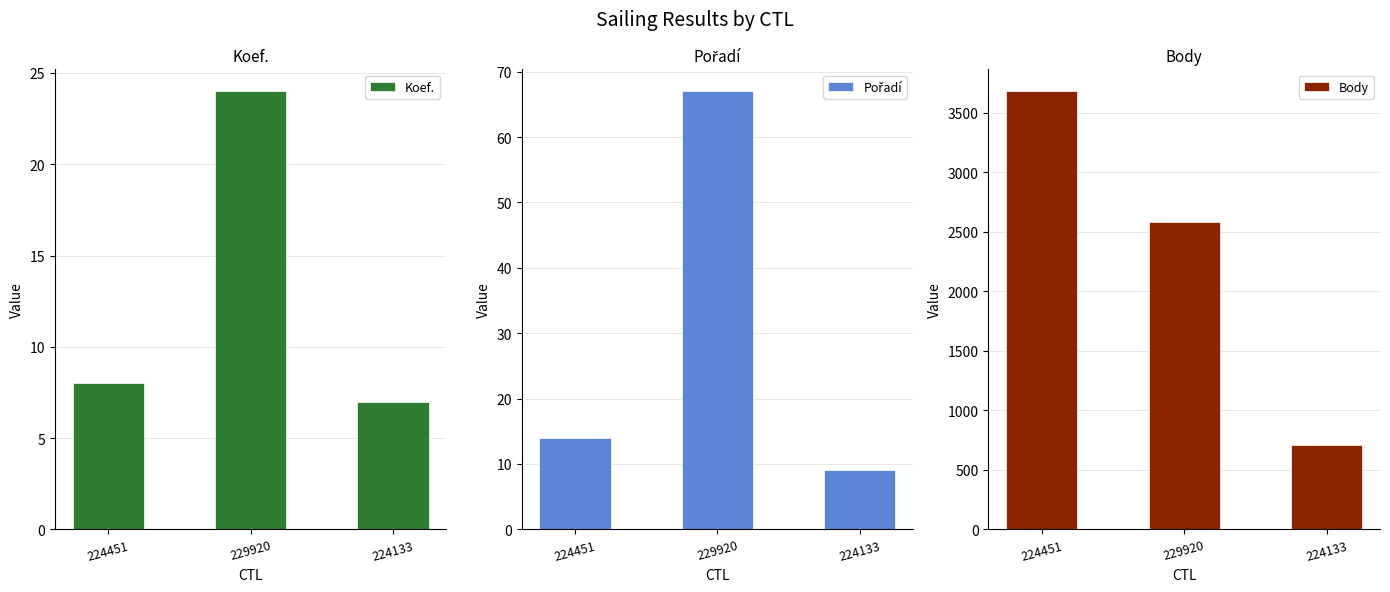

Reading left to right, transcribe all the data shown in this chart.

Koef.: 8	24	7
Pořadí: 14	67	9
Body: 3680	2578	707